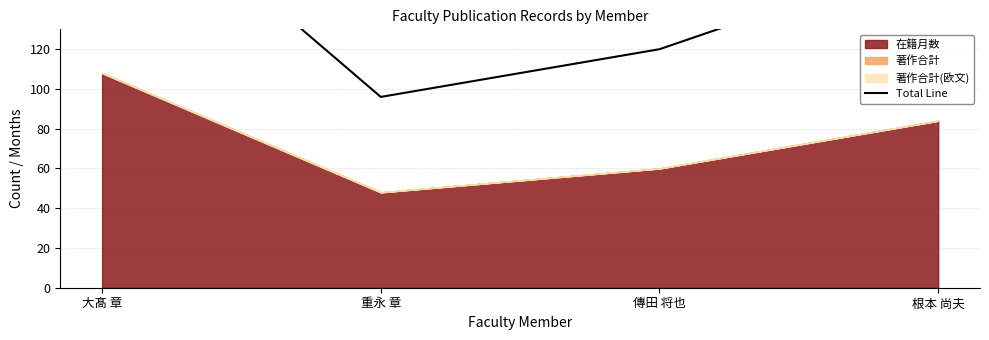

What is the difference between the values at 根本 尚夫 and 大髙 章?

48